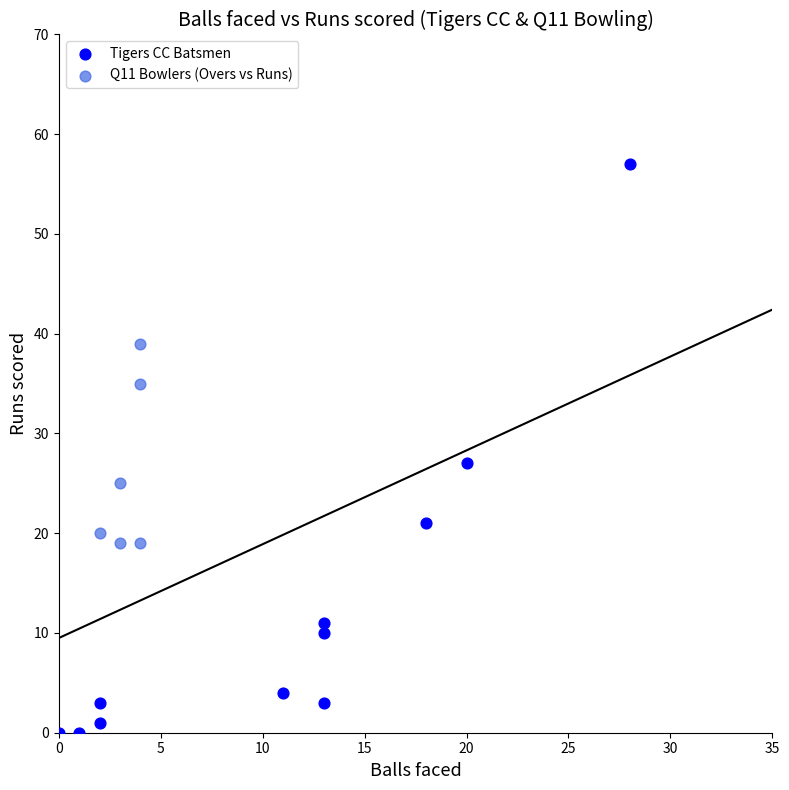

Which series reaches the minimum Y coordinate?

Tigers CC Batsmen